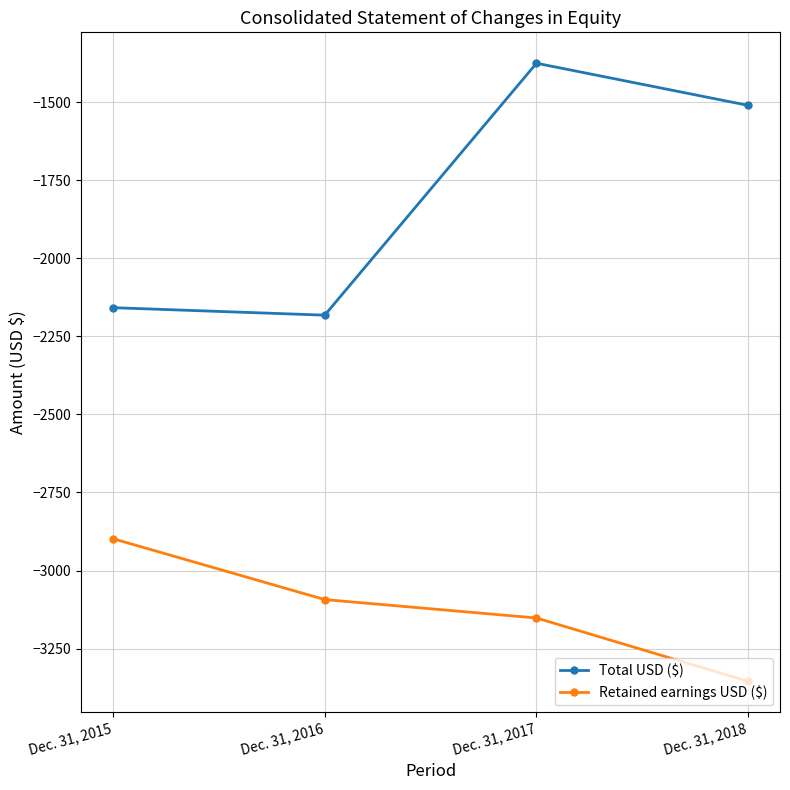

What is the total value across all series at Dec. 31, 2017?

-4527